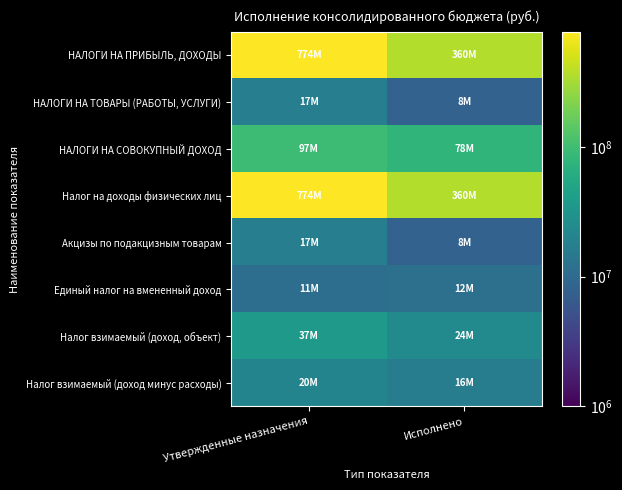

Which series has the largest total across all categories?

НАЛОГИ НА ПРИБЫЛЬ, ДОХОДЫ